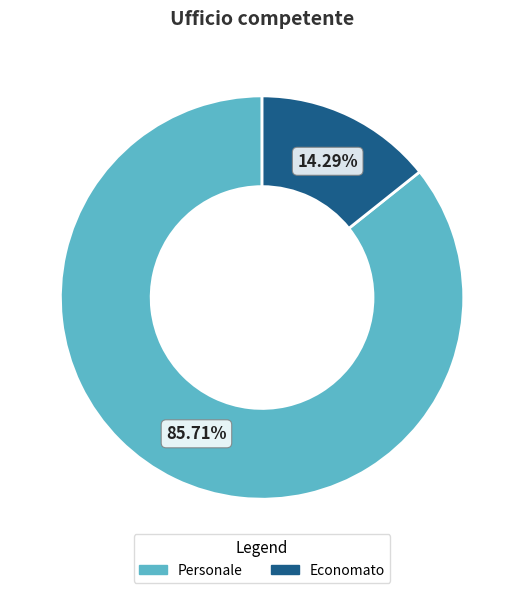

The Personale slice represents 80% of the pie. True or false?

False